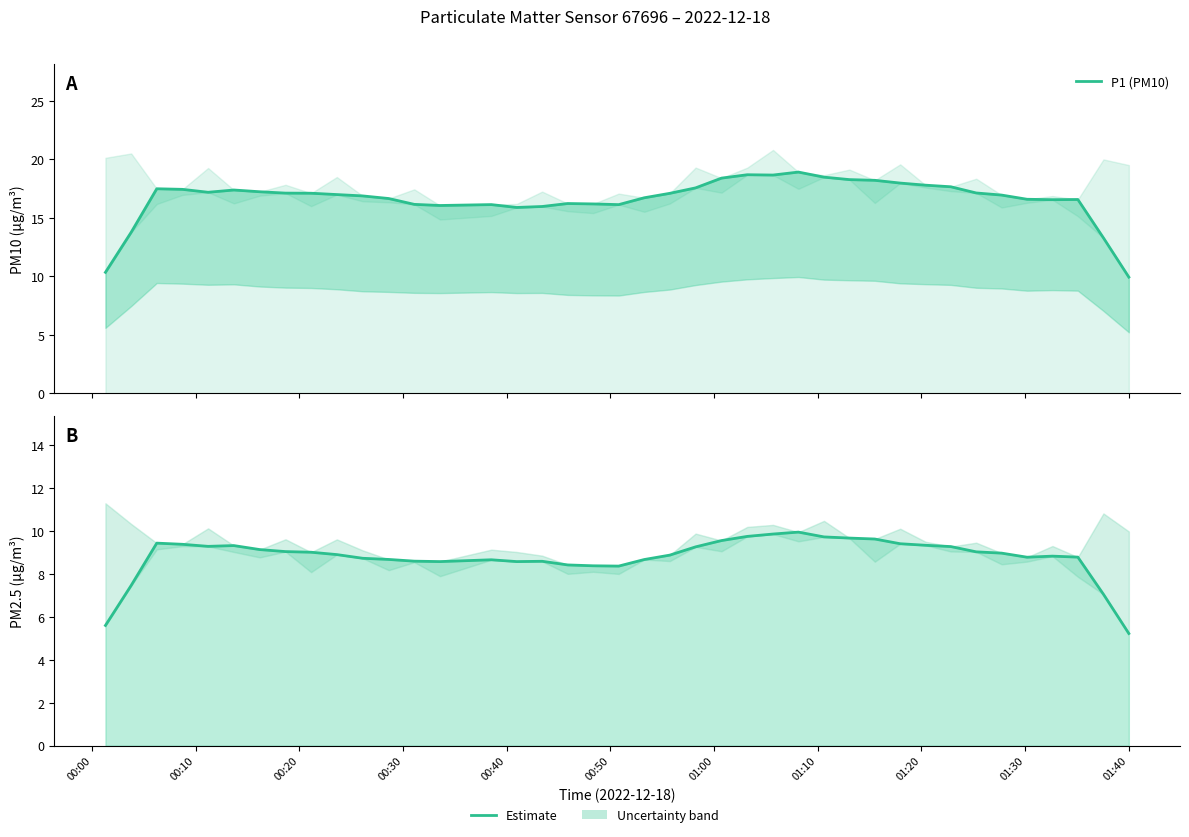

True or false: P1 (PM10) and P2 estimate cross at least once.

False